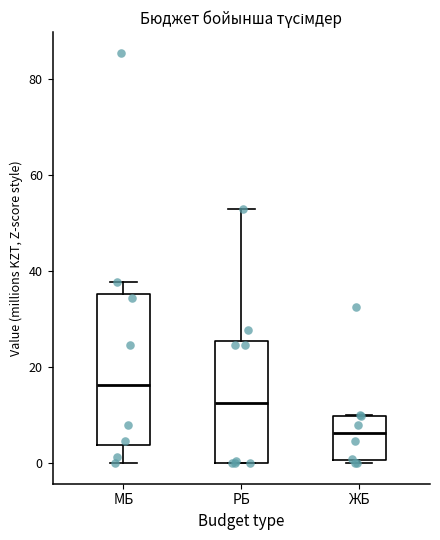

Reading left to right, read every box against the y-axis: the position of its median line, the range the box covers, and the ends of its whiskers. The values are not printed on the chart, so give them approximately, as read against the axis.

МБ: median 16, box 4 to 36, whiskers 0 to 38
РБ: median 12, box 0 to 26, whiskers 0 to 52
ЖБ: median 6, box 0 to 10, whiskers 0 (just below the box's lower edge) to 10